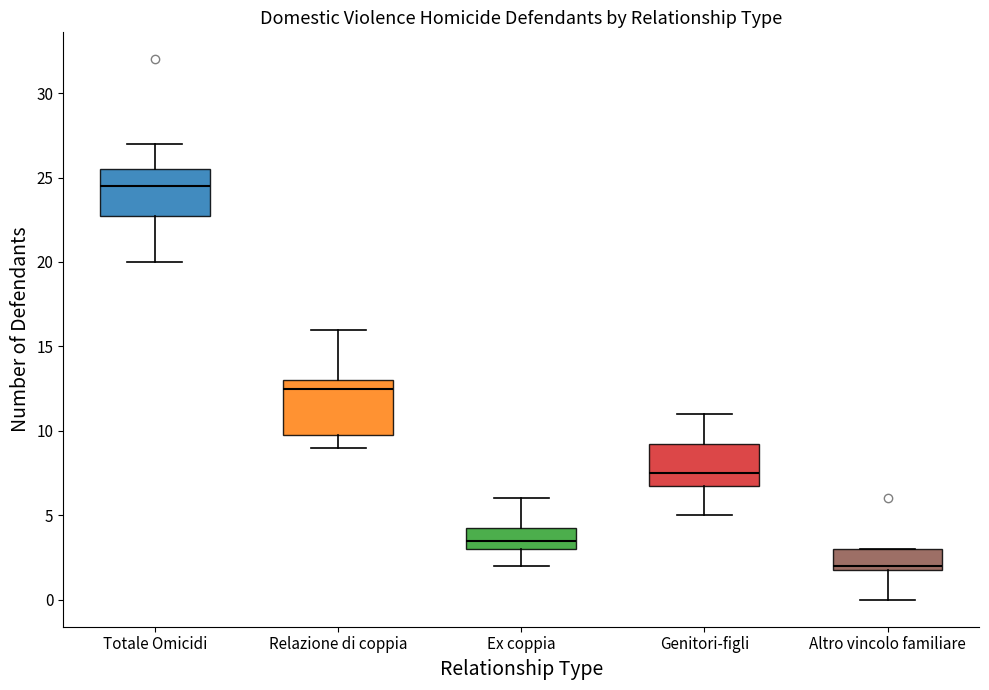

Reading left to right, transcribe this box plot: for each box, give where its median line is, the range the box spans, and where its two whiskers end, as read against the y-axis. The values are not printed on the chart, so give them approximately, as read against the axis.

Totale Omicidi: median 24.5, box 23.0 to 25.5, whiskers 20.0 to 27.0
Relazione di coppia: median 12.5, box 10.0 to 13.0, whiskers 9.0 to 16.0
Ex coppia: median 3.5, box 3.0 to 4.5, whiskers 2.0 to 6.0
Genitori-figli: median 7.5, box 7.0 to 9.5, whiskers 5.0 to 11.0
Altro vincolo familiare: median 2.0 (just above the box's lower edge), box 2.0 to 3.0, whiskers 0.0 to 3.0